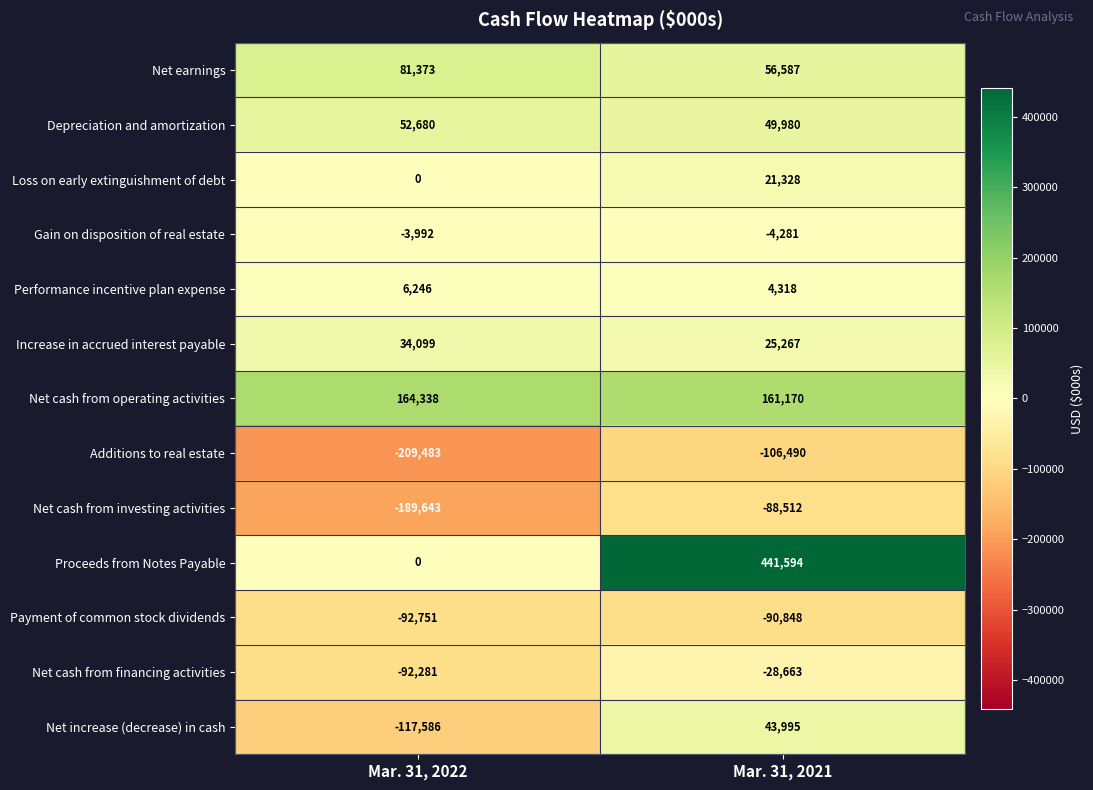

Which category has the highest value across all series?

Mar. 31, 2021